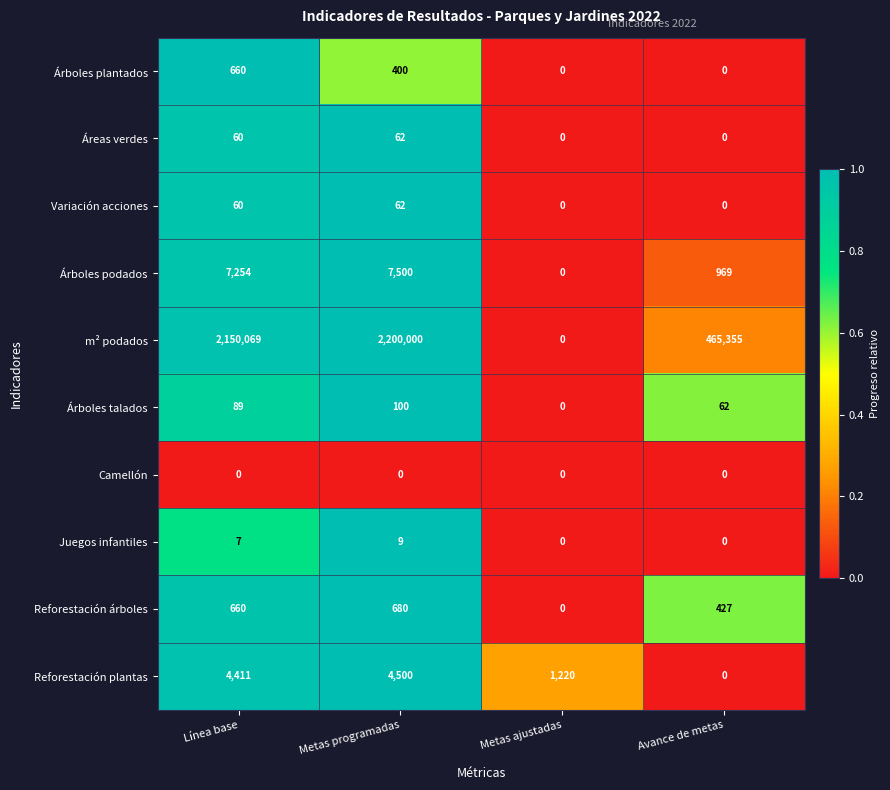

Between Línea base and Metas programadas, which series saw the biggest shift?

m² podados